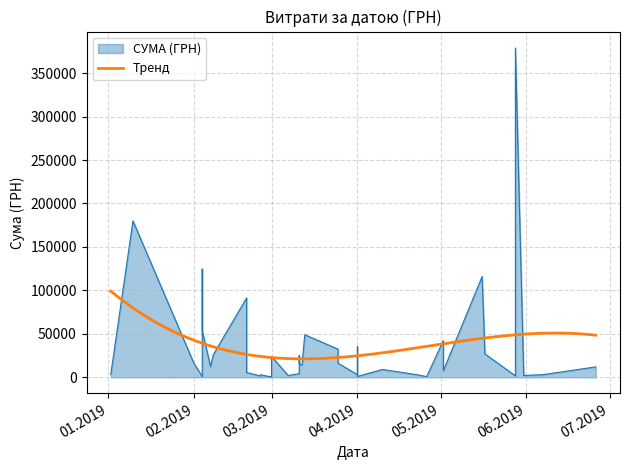

List the labels in order of value, smallest first.

01.03.2019, 26.04.2019, 04.02.2019, 01.04.2019, 25.02.2019, 28.05.2019, 31.05.2019, 07.03.2019, 28.05.2019, 28.05.2019, 23.04.2019, 25.02.2019, 01.04.2019, 07.06.2019, 02.01.2019, 11.03.2019, 20.02.2019, 02.05.2019, 10.04.2019, 26.06.2019, 07.02.2019, 12.03.2019, 11.03.2019, 01.02.2019, 25.03.2019, 01.03.2019, 11.03.2019, 08.02.2019, 17.05.2019, 25.03.2019, 01.04.2019, 02.05.2019, 13.03.2019, 04.02.2019, 20.02.2019, 20.02.2019, 16.05.2019, 04.02.2019, 10.01.2019, 28.05.2019